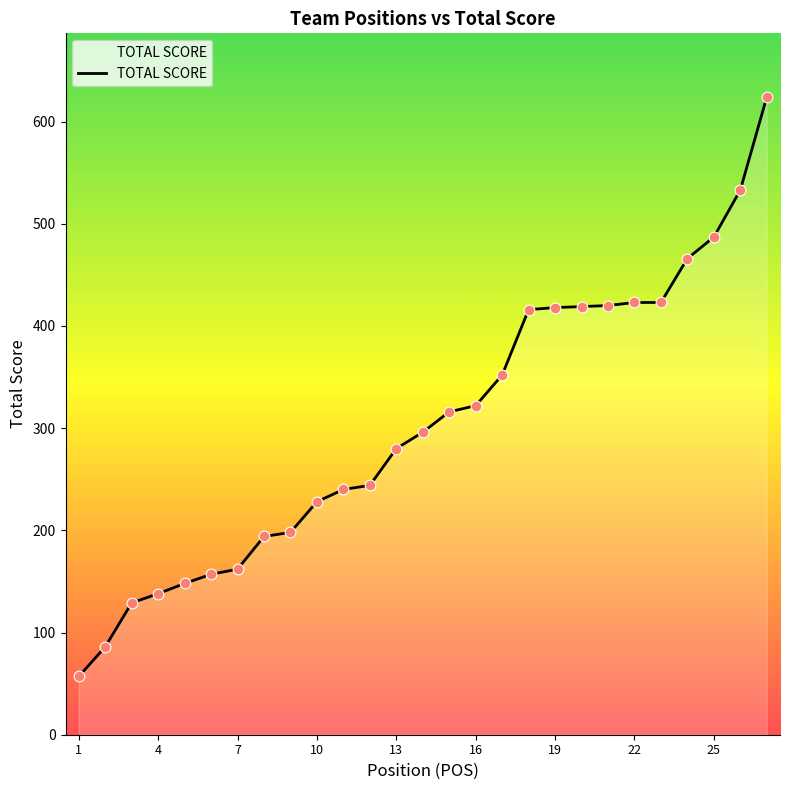

What is the difference between the maximum and minimum values?

567